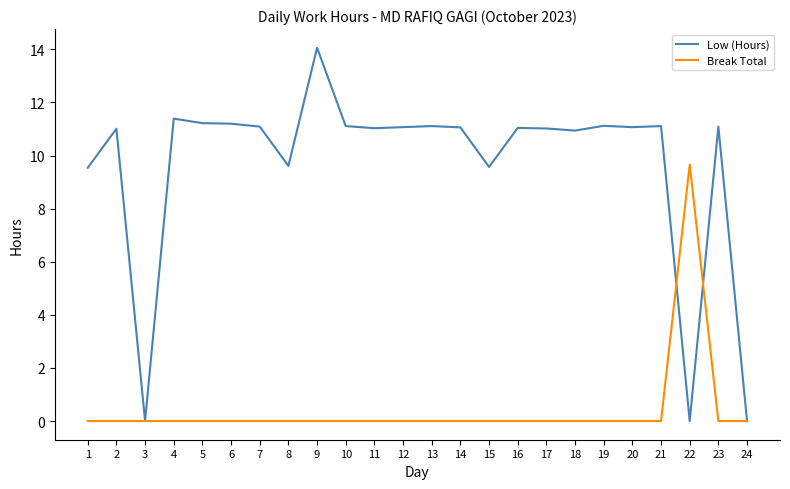

What is the approximate value of Low (Hours) at 20?

11.1